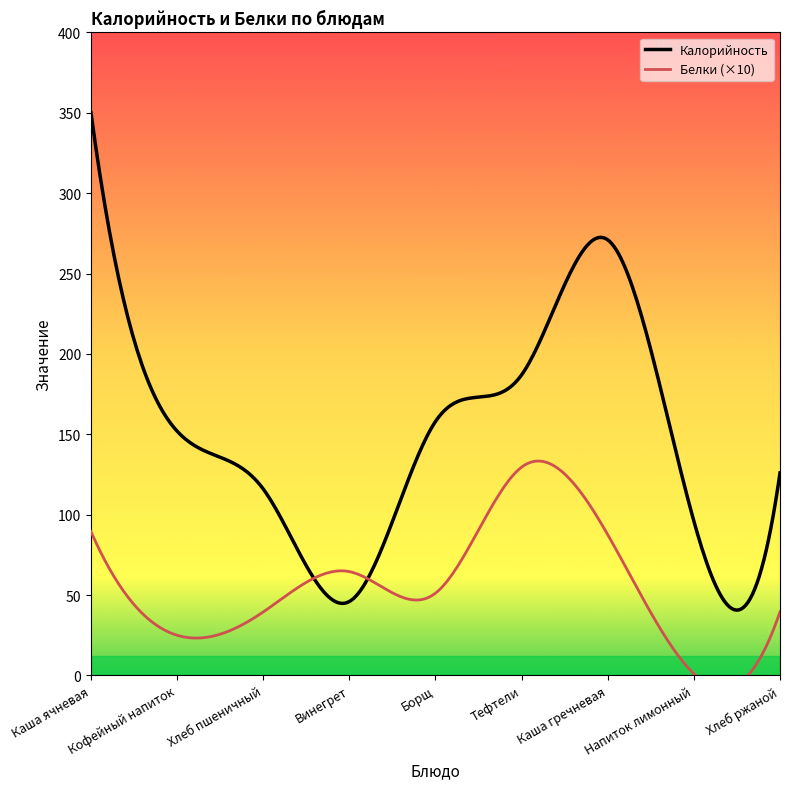

Where is Белки nearest to the value 6?

Винегрет